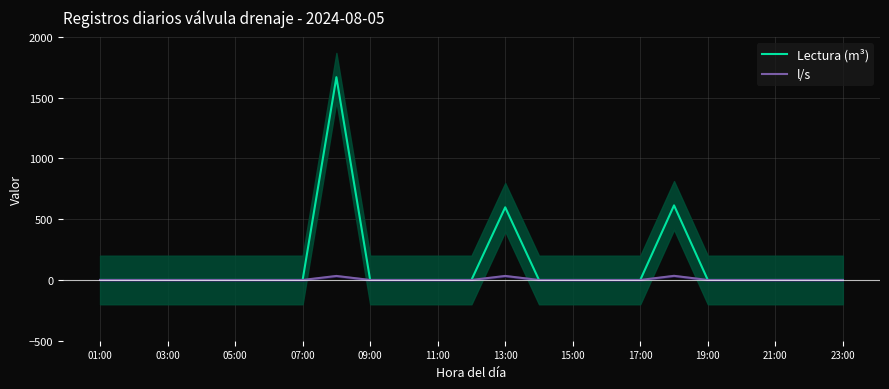

Does the chart have visible grid lines?

Yes